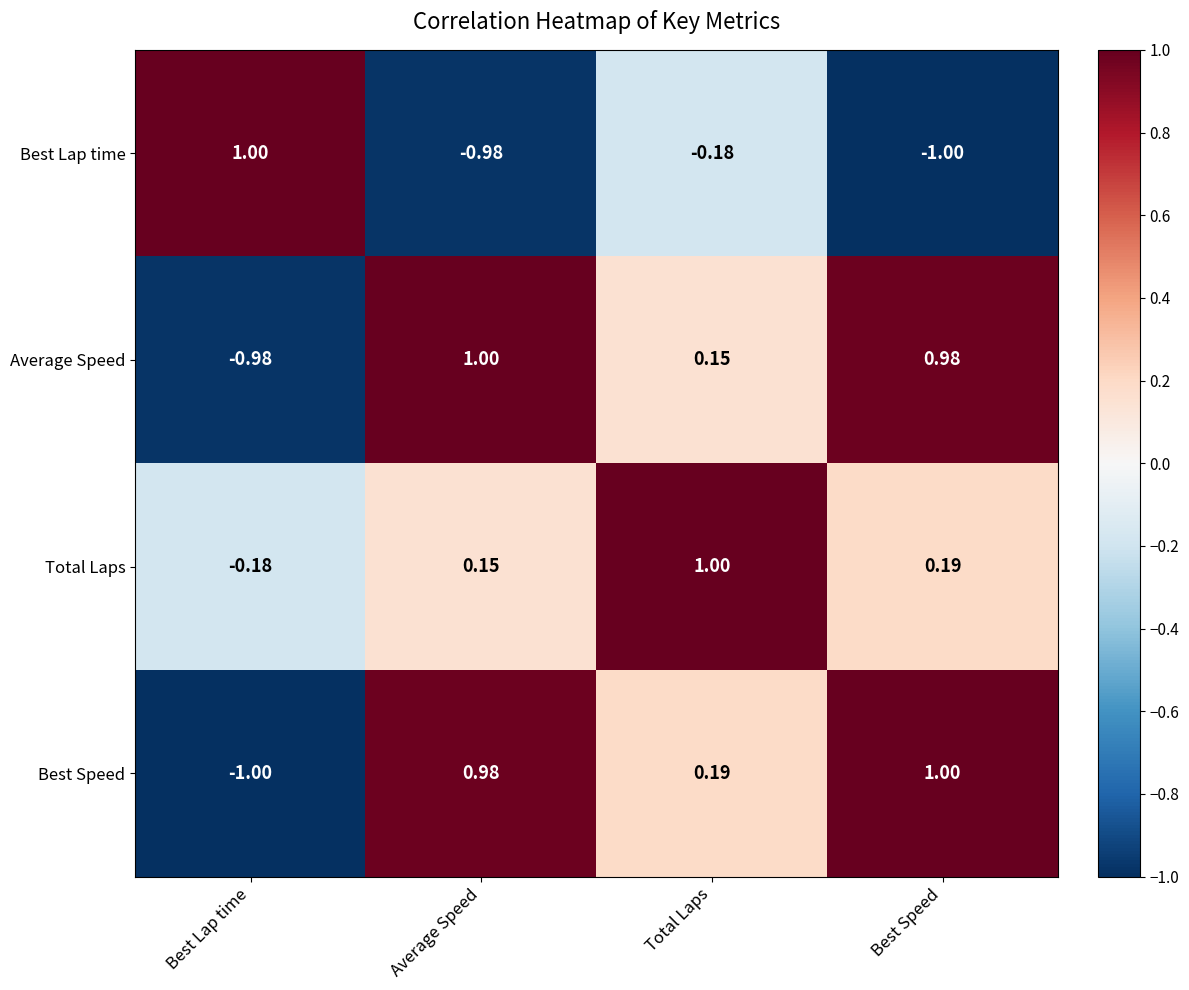

At which label does Best Speed reach its minimum?

Best Lap time